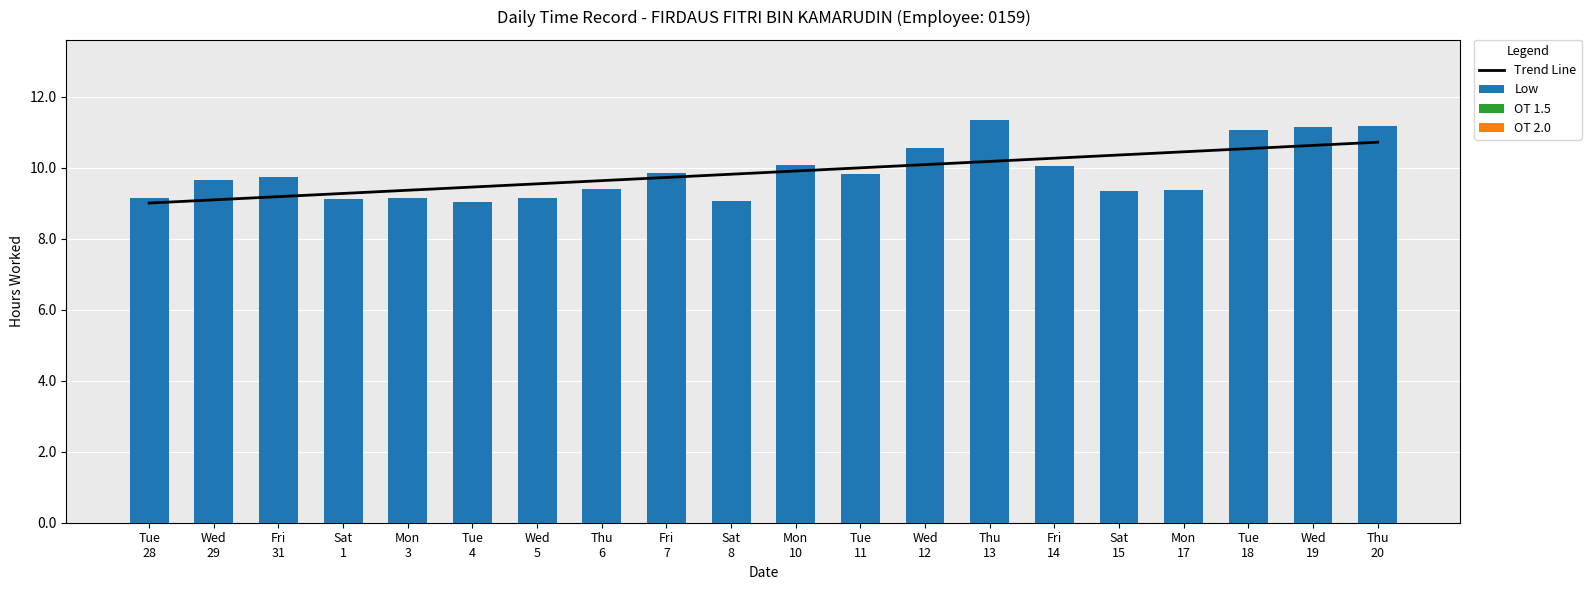

How many distinct data groups are displayed?

4